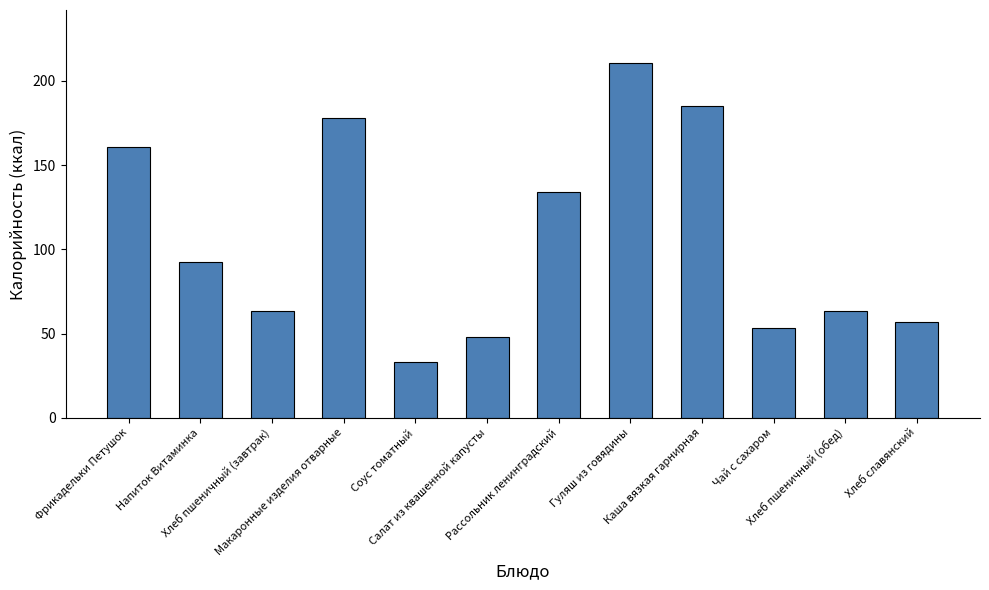

Is it true that the value at Салат из квашенной капусты is 20.7?

False